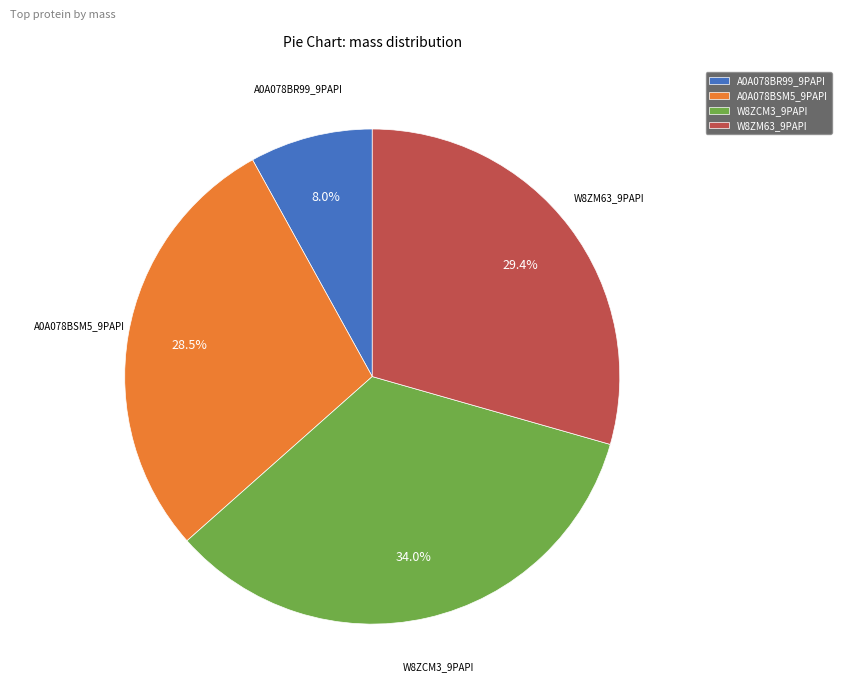

Which category has the biggest portion of the pie?

W8ZCM3_9PAPI